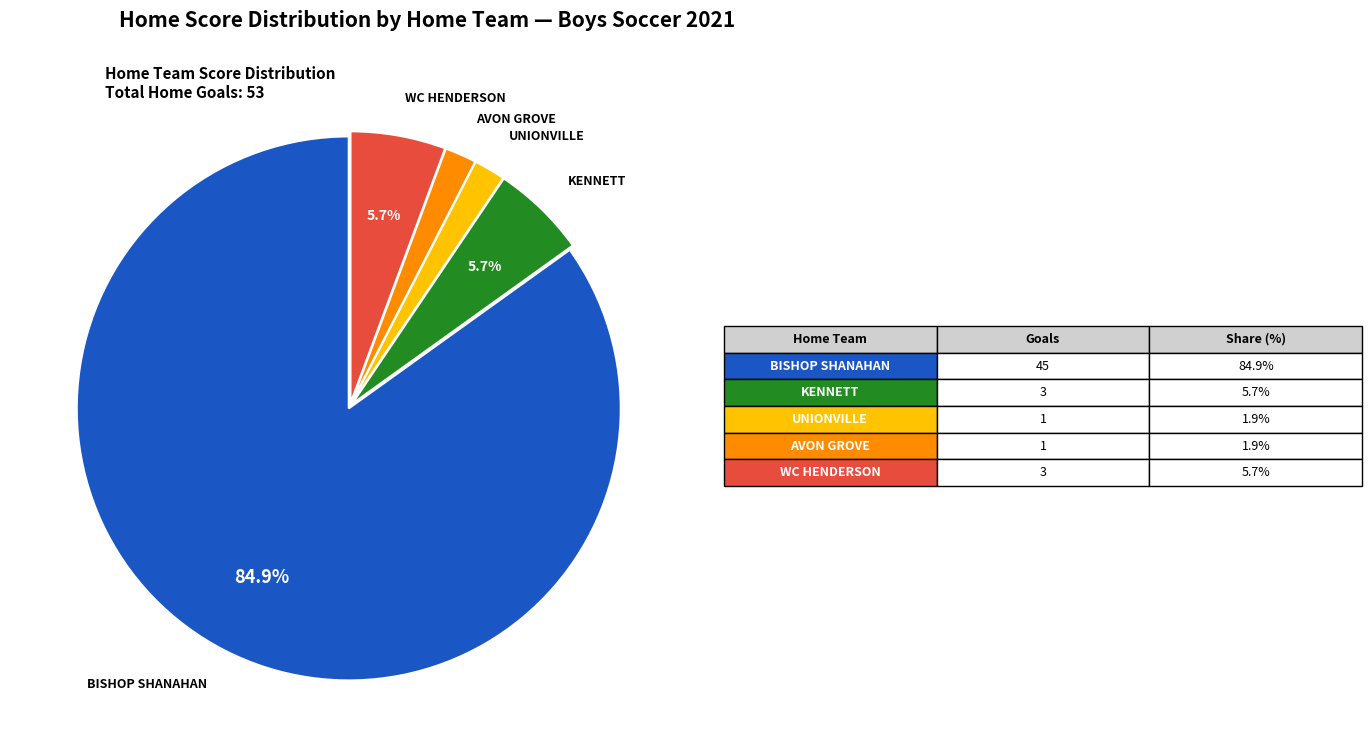

How many segments does this pie chart have?

5